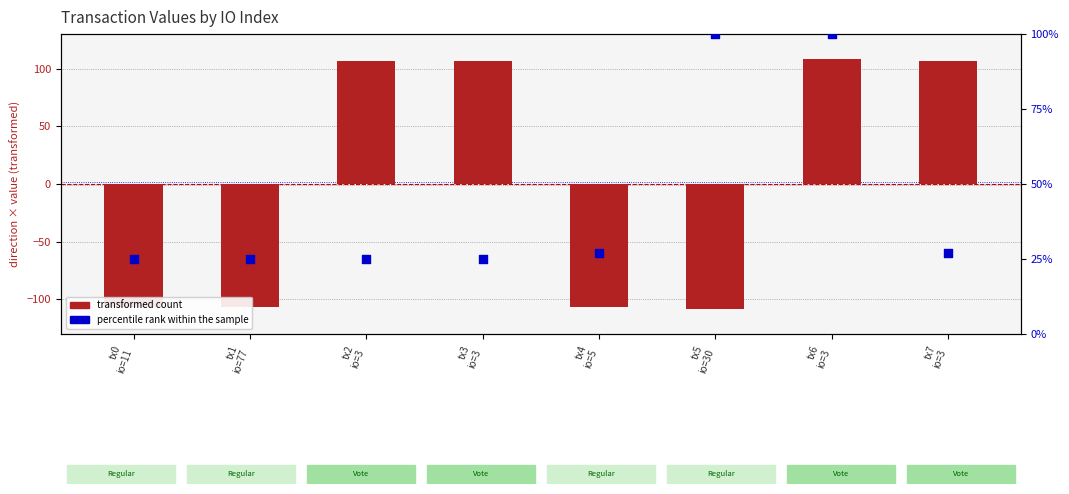

Is the value of transformed count at tx3
io=3 greater than the value of percentile rank within the sample at tx1
io=77?

Yes